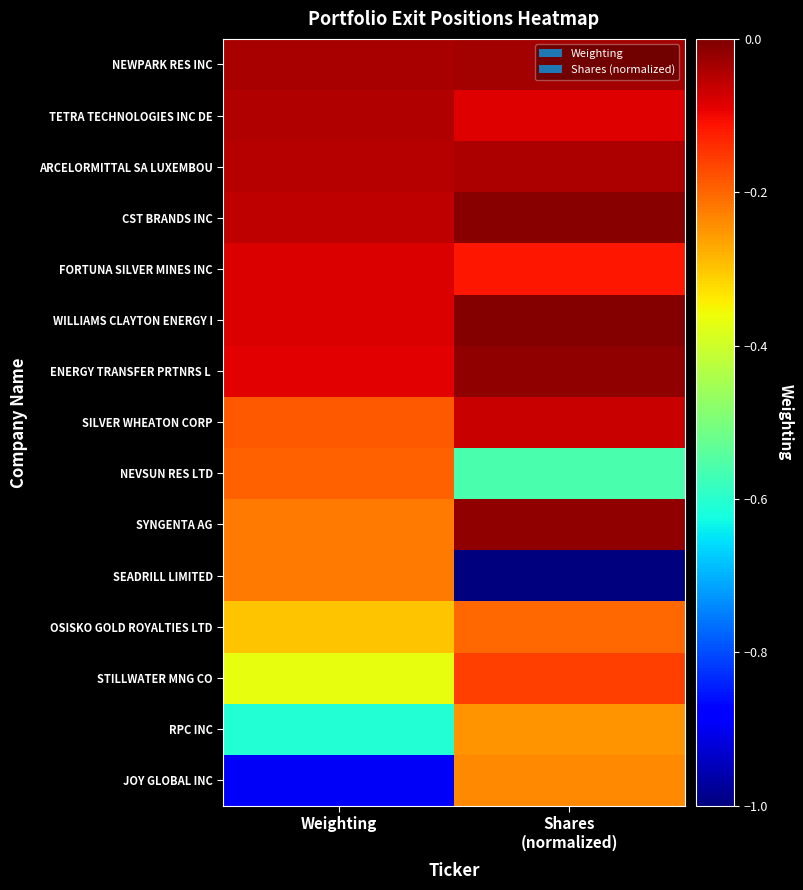

Between Shares
(normalized) and Weighting, which is larger?

Shares
(normalized)